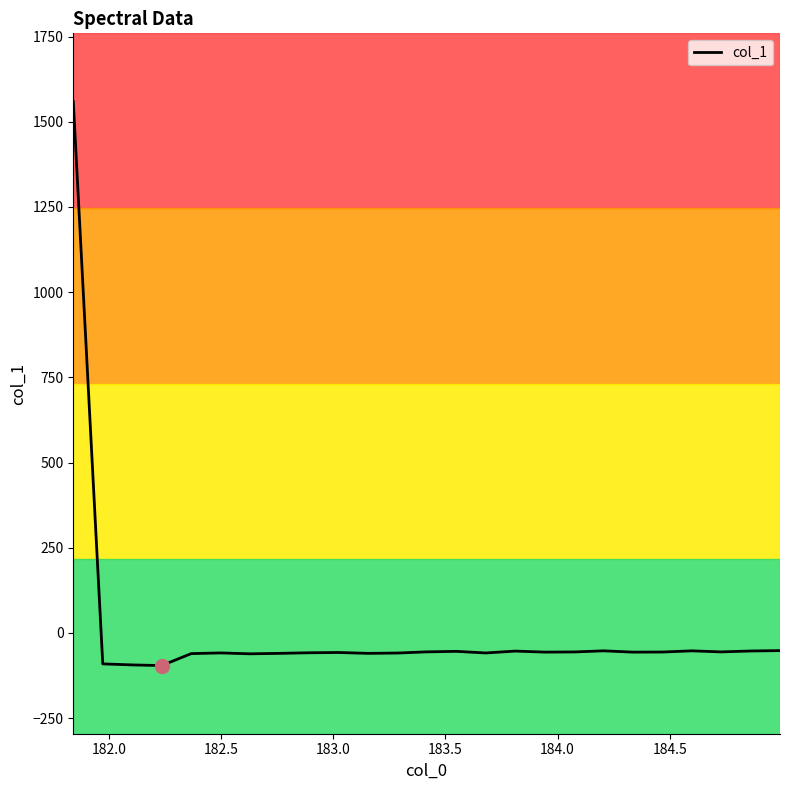

What is the greatest value displayed?

1559.4